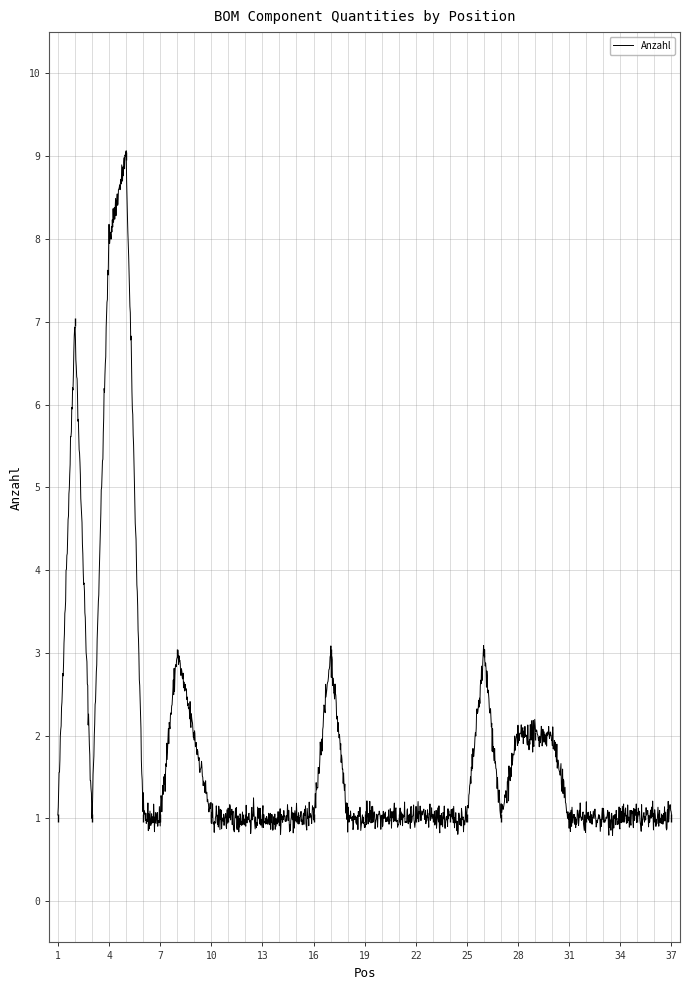

At which category does the chart reach its minimum across all series?

1